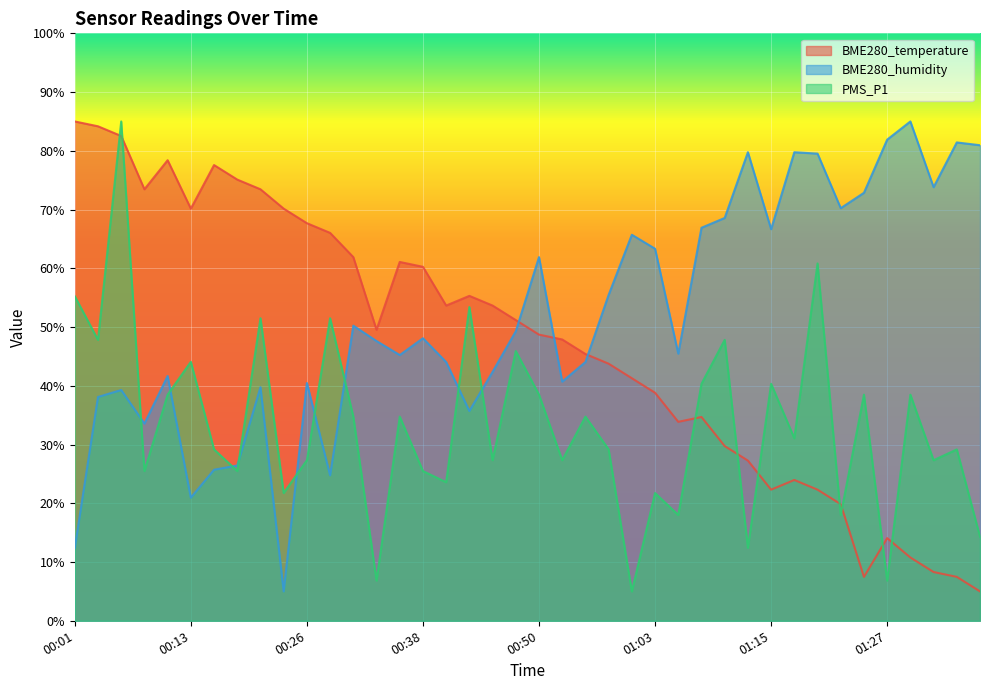

List the labels in order of PMS_P1 value, largest first.

00:06, 01:20, 00:01, 00:43, 00:21, 00:28, 00:04, 01:10, 00:48, 00:13, 01:08, 01:15, 00:11, 00:50, 01:25, 01:30, 00:30, 00:35, 00:55, 01:18, 00:16, 00:58, 01:35, 00:26, 00:46, 00:53, 01:32, 00:09, 00:18, 00:38, 00:40, 00:23, 01:03, 01:05, 01:23, 01:37, 01:13, 00:33, 01:27, 01:00